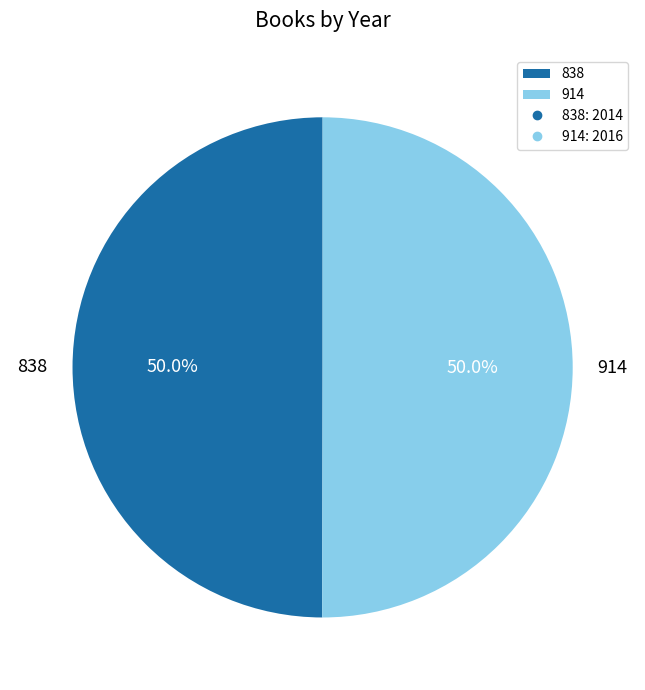

What is the total percentage of 838 and 914?

100.0%